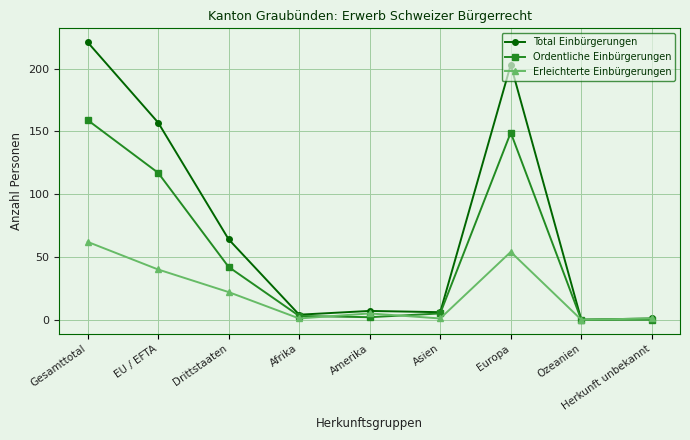

Rank the series by their average value, from highest to lowest.

Total Einbürgerungen, Ordentliche Einbürgerungen, Erleichterte Einbürgerungen